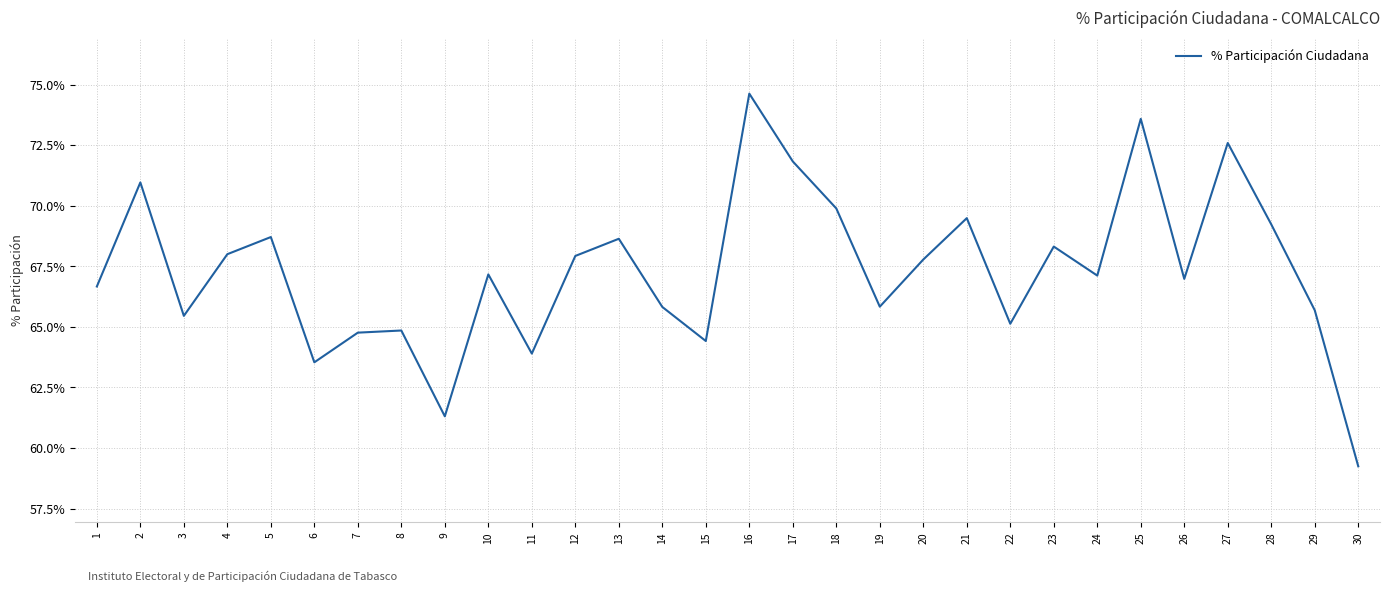

Between 15 and 18, which is larger?

18